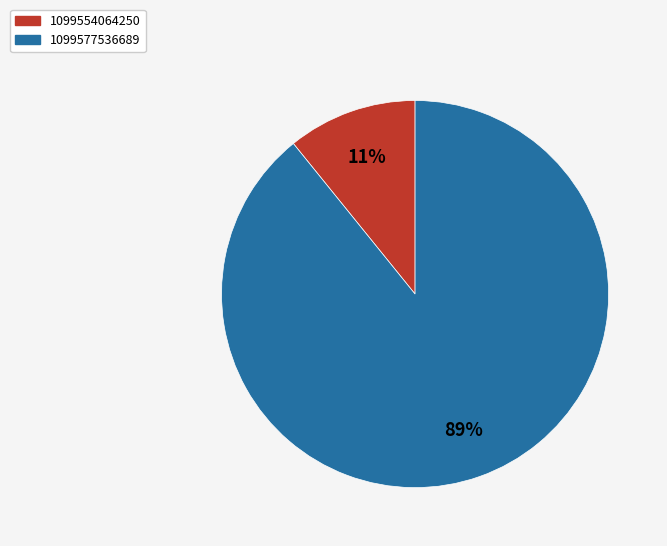

The 1099577536689 slice represents 99% of the pie. True or false?

False